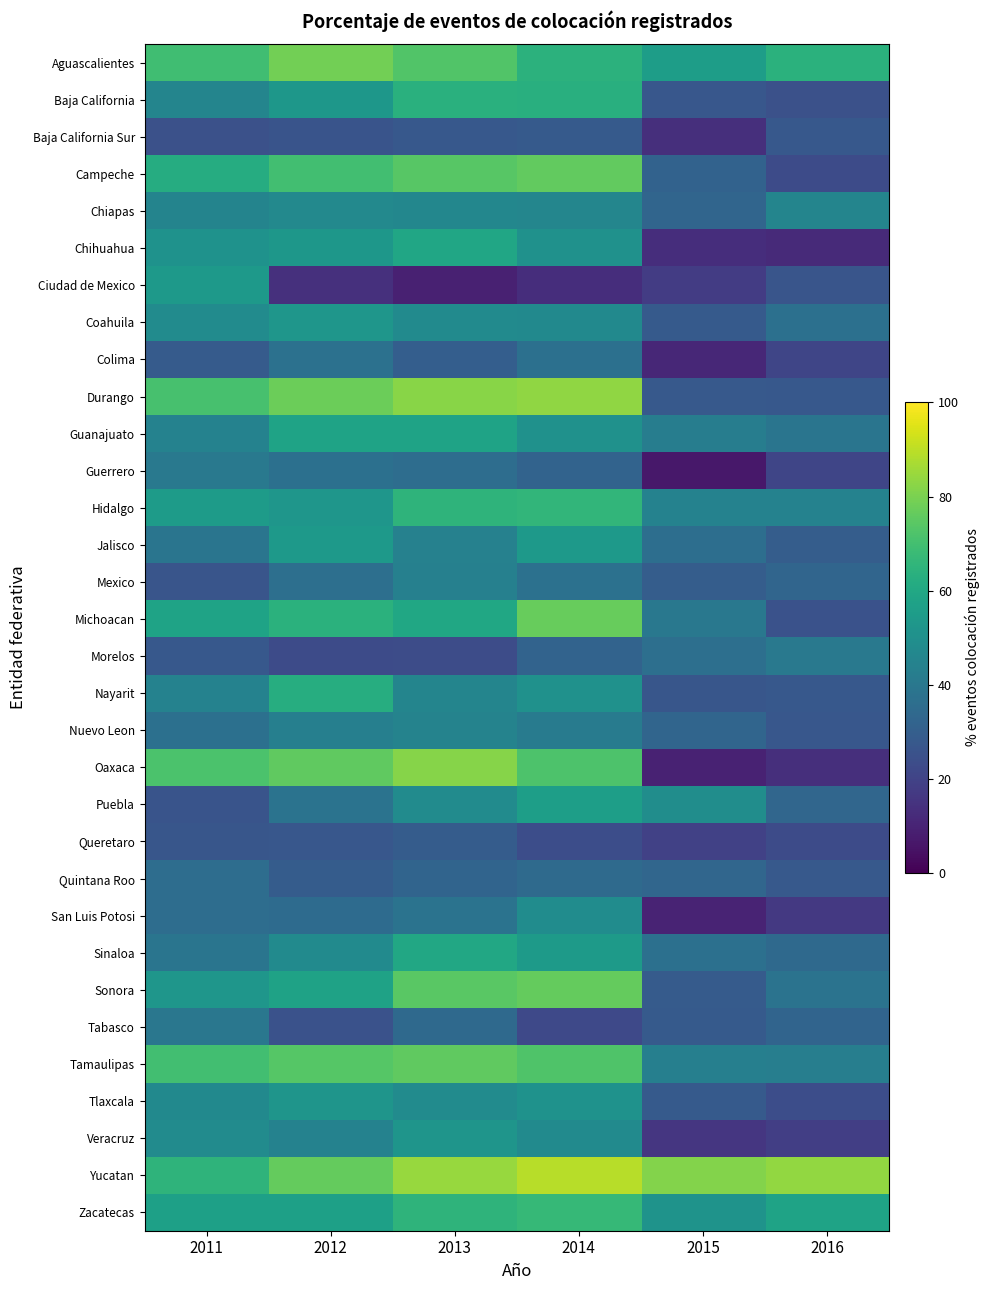

Reading left to right, list all the values displayed in this chart.

Aguascalientes: 2011=69.5	2012=78.5	2013=72.7	2014=64.3	2015=55.5	2016=63.8
Baja California: 2011=45.4	2012=53.0	2013=63.4	2014=63.0	2015=27.0	2016=24.9
Baja California Sur: 2011=24.9	2012=25.9	2013=27.4	2014=28.5	2015=13.7	2016=27.4
Campeche: 2011=61.8	2012=69.8	2013=74.0	2014=75.9	2015=31.3	2016=23.0
Chiapas: 2011=45.0	2012=47.1	2013=46.2	2014=45.9	2015=32.4	2016=45.4
Chihuahua: 2011=51.1	2012=53.0	2013=59.3	2014=50.4	2015=12.9	2016=11.9
Ciudad de Mexico: 2011=54.3	2012=14.0	2013=9.1	2014=12.9	2015=17.7	2016=26.5
Coahuila: 2011=48.4	2012=52.5	2013=48.0	2014=47.3	2015=28.2	2016=37.0
Colima: 2011=28.6	2012=37.3	2013=29.9	2014=37.0	2015=11.2	2016=20.8
Durango: 2011=70.7	2012=77.6	2013=82.2	2014=83.5	2015=28.0	2016=27.6
Guanajuato: 2011=44.3	2012=58.0	2013=58.1	2014=50.5	2015=42.3	2016=39.0
Guerrero: 2011=40.5	2012=36.8	2013=35.7	2014=31.8	2015=6.6	2016=20.7
Hidalgo: 2011=54.9	2012=52.6	2013=65.2	2014=65.9	2015=44.5	2016=44.2
Jalisco: 2011=38.8	2012=53.7	2013=43.9	2014=54.2	2015=36.0	2016=29.4
Mexico: 2011=26.3	2012=36.6	2013=43.6	2014=37.4	2015=29.7	2016=32.8
Michoacan: 2011=57.9	2012=64.0	2013=59.6	2014=76.6	2015=40.1	2016=25.4
Morelos: 2011=27.5	2012=22.8	2013=23.1	2014=31.8	2015=36.4	2016=40.4
Nayarit: 2011=44.1	2012=62.1	2013=45.7	2014=50.7	2015=26.8	2016=27.5
Nuevo Leon: 2011=36.7	2012=43.2	2013=44.9	2014=41.4	2015=32.6	2016=27.3
Oaxaca: 2011=71.8	2012=75.7	2013=81.9	2014=72.2	2015=9.7	2016=13.5
Puebla: 2011=25.9	2012=38.1	2013=48.1	2014=55.9	2015=49.0	2016=33.2
Queretaro: 2011=26.9	2012=27.1	2013=29.3	2014=23.5	2015=19.5	2016=22.8
Quintana Roo: 2011=35.7	2012=29.0	2013=32.1	2014=34.6	2015=33.1	2016=27.9
San Luis Potosi: 2011=35.9	2012=35.0	2013=38.0	2014=48.5	2015=10.0	2016=16.7
Sinaloa: 2011=38.9	2012=47.8	2013=60.0	2014=54.6	2015=37.0	2016=34.1
Sonora: 2011=52.6	2012=57.6	2013=74.3	2014=76.2	2015=28.9	2016=38.2
Tabasco: 2011=39.7	2012=25.4	2013=34.3	2014=22.0	2015=28.4	2016=32.3
Tamaulipas: 2011=69.7	2012=73.5	2013=75.8	2014=72.6	2015=43.3	2016=42.8
Tlaxcala: 2011=47.4	2012=52.3	2013=48.2	2014=51.0	2015=28.2	2016=23.5
Veracruz: 2011=48.2	2012=44.2	2013=52.2	2014=47.9	2015=16.0	2016=18.5
Yucatan: 2011=65.1	2012=76.4	2013=84.5	2014=89.1	2015=81.3	2016=83.8
Zacatecas: 2011=56.7	2012=56.8	2013=65.1	2014=66.8	2015=51.4	2016=58.1